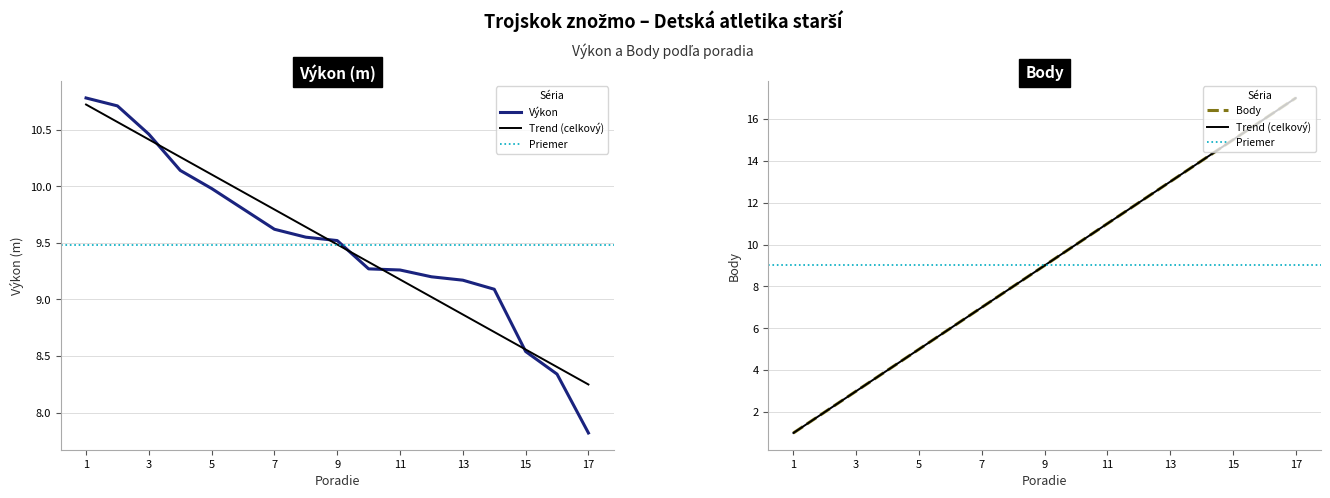

Read the Body value at 11.

11.0